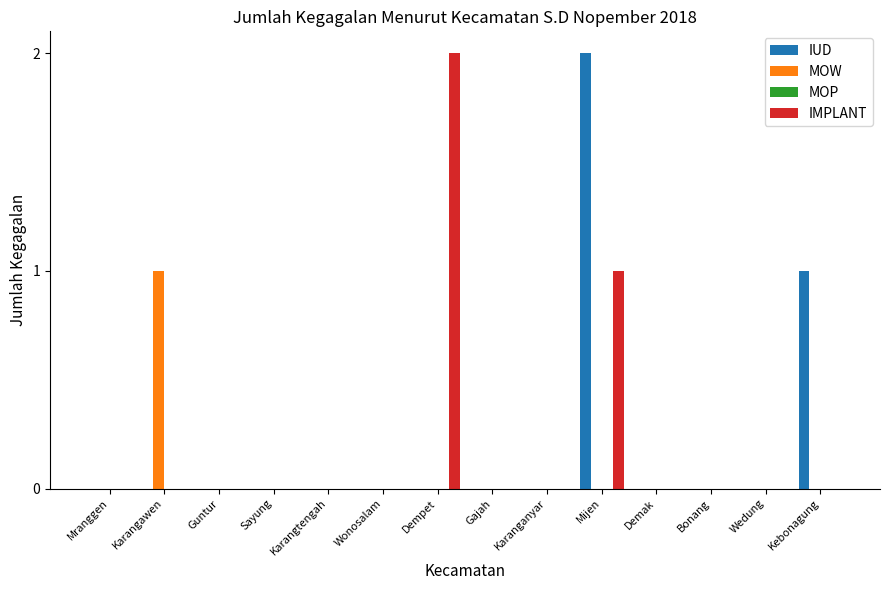

Between Demak and Kebonagung, which series saw the biggest shift?

IUD